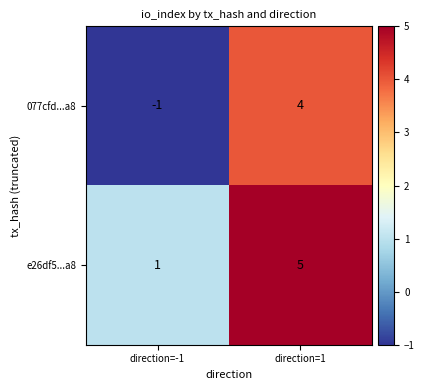

Where is e26df5...a8 nearest to the value 3?

direction=-1